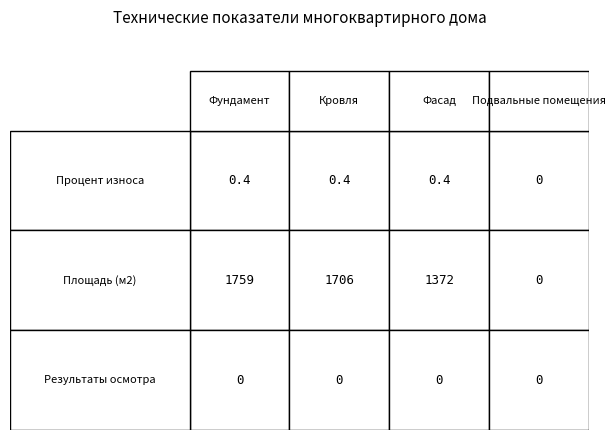

What is the approximate value of Фасад at 1?

1372.2